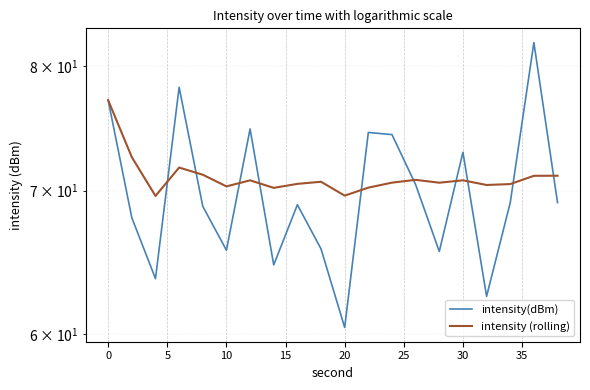

What is the highest value of the intensity(dBm) series?

82.1